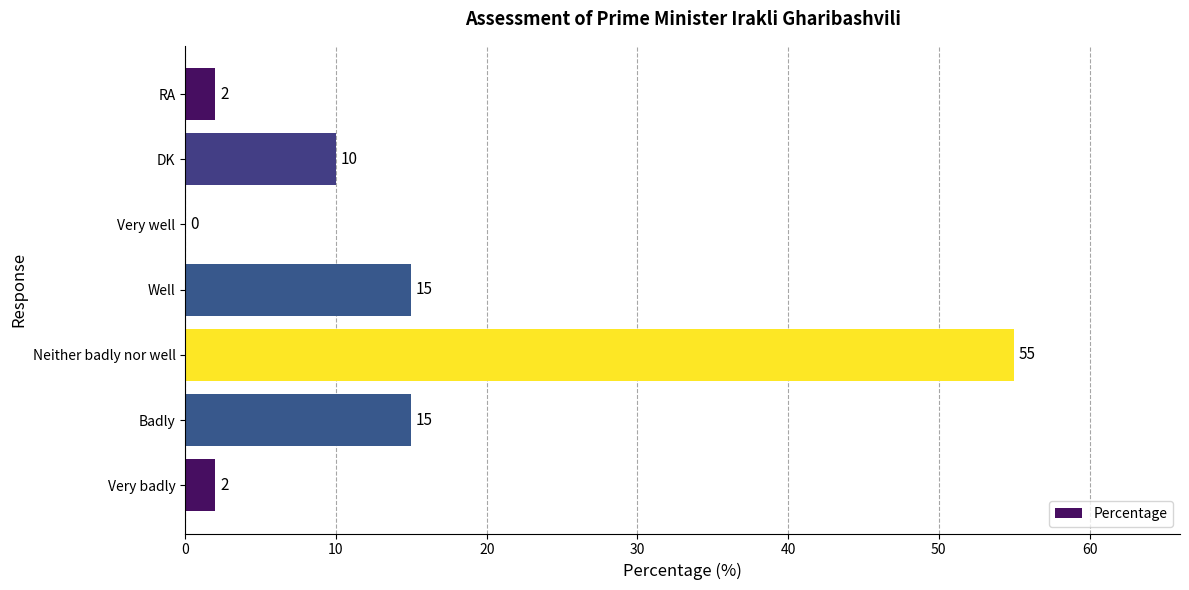

Reading top to bottom, extract all data points from this chart.

RA=2	DK=10	Very well=0	Well=15	Neither badly nor well=55	Badly=15	Very badly=2